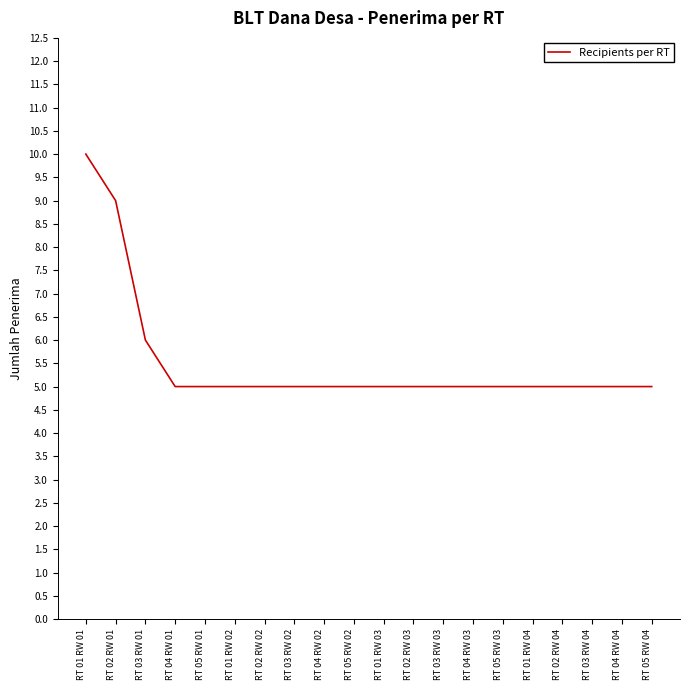

What is the average value?

6